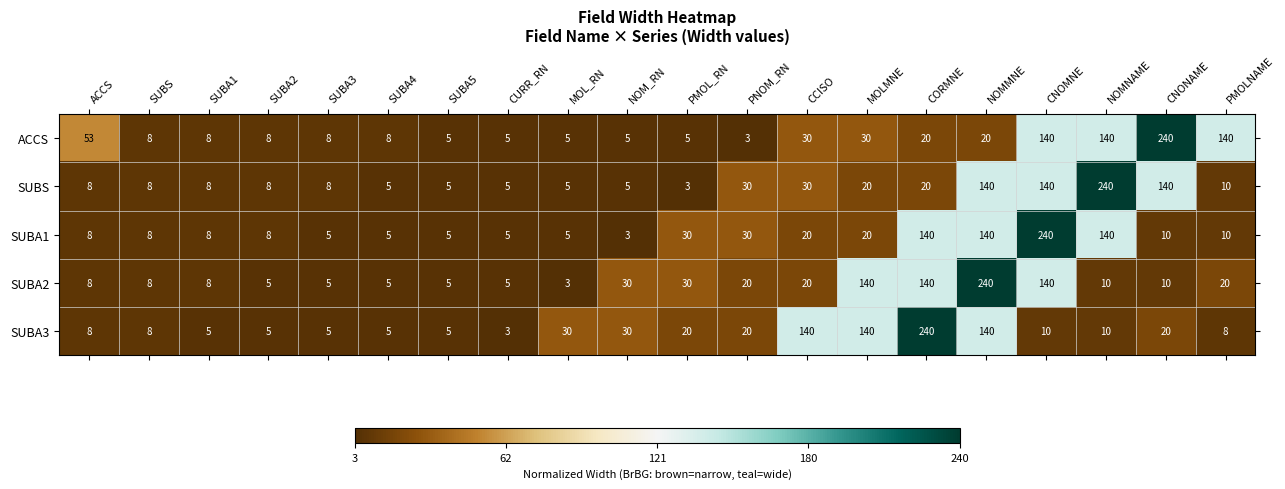

What is the sum of the SUBS values at ACCS and SUBA1?

16